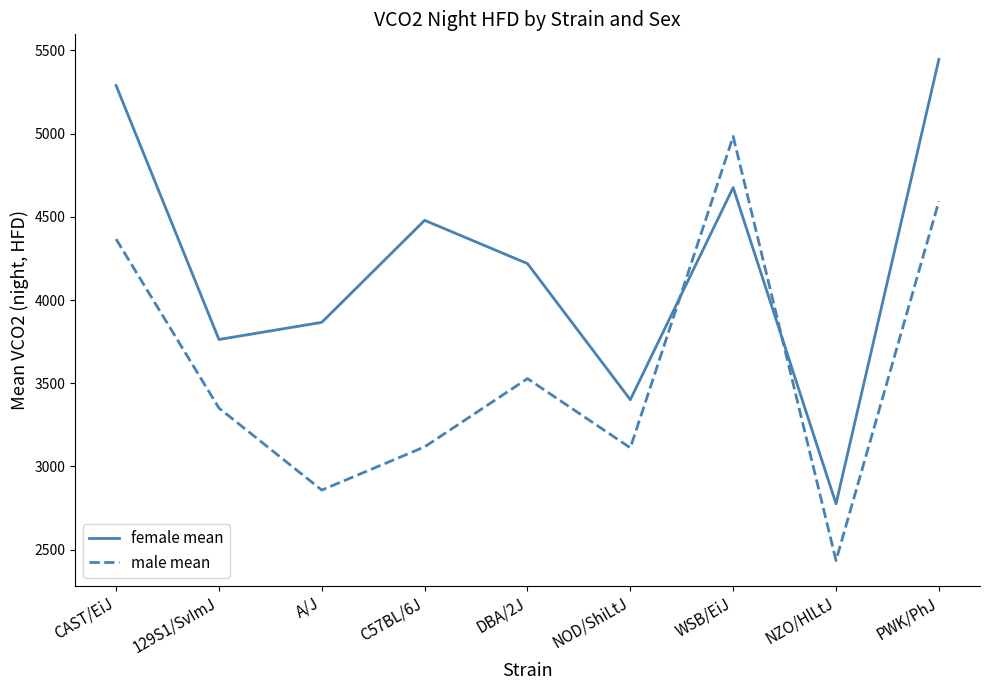

What is the difference between the highest and lowest values at DBA/2J?

691